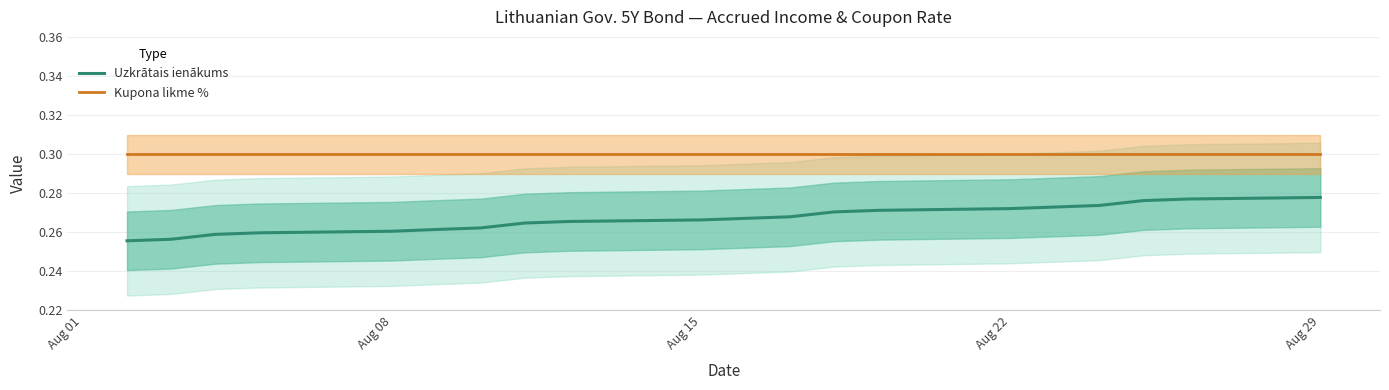

What are all the series names shown in the legend?

Uzkrātais ienākums, Kupona likme %